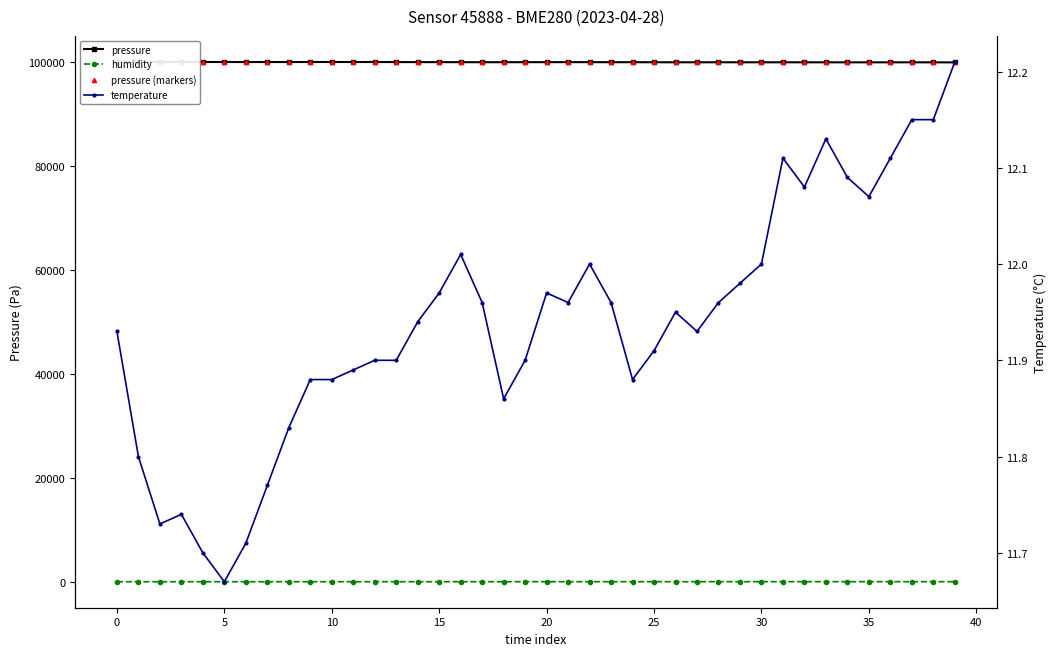

Count the number of data series in this chart.

4